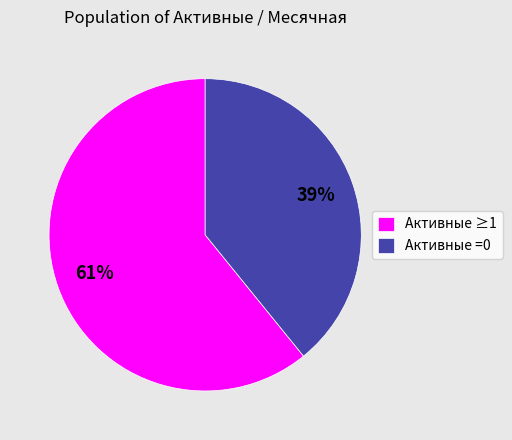

Is it true that Активные =0 is 39% of the pie?

True